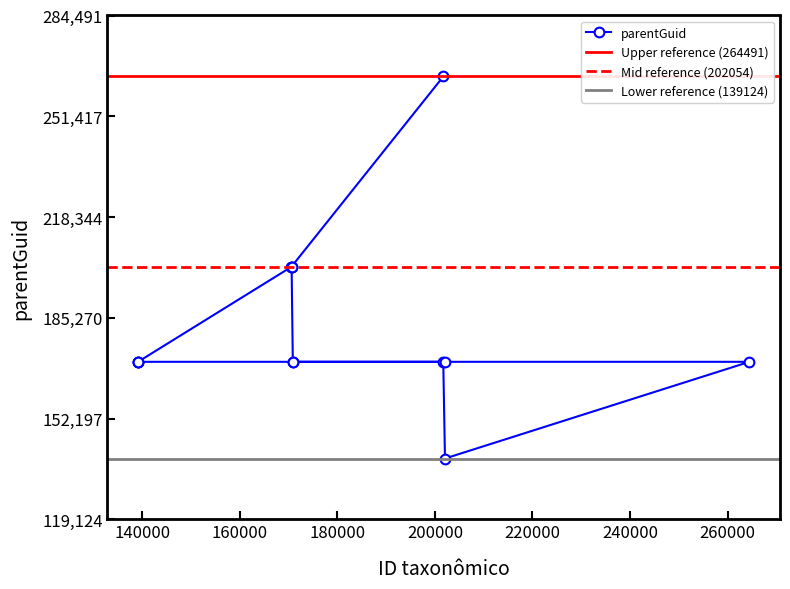

True or false: the data shows 110132 at 139143.

False